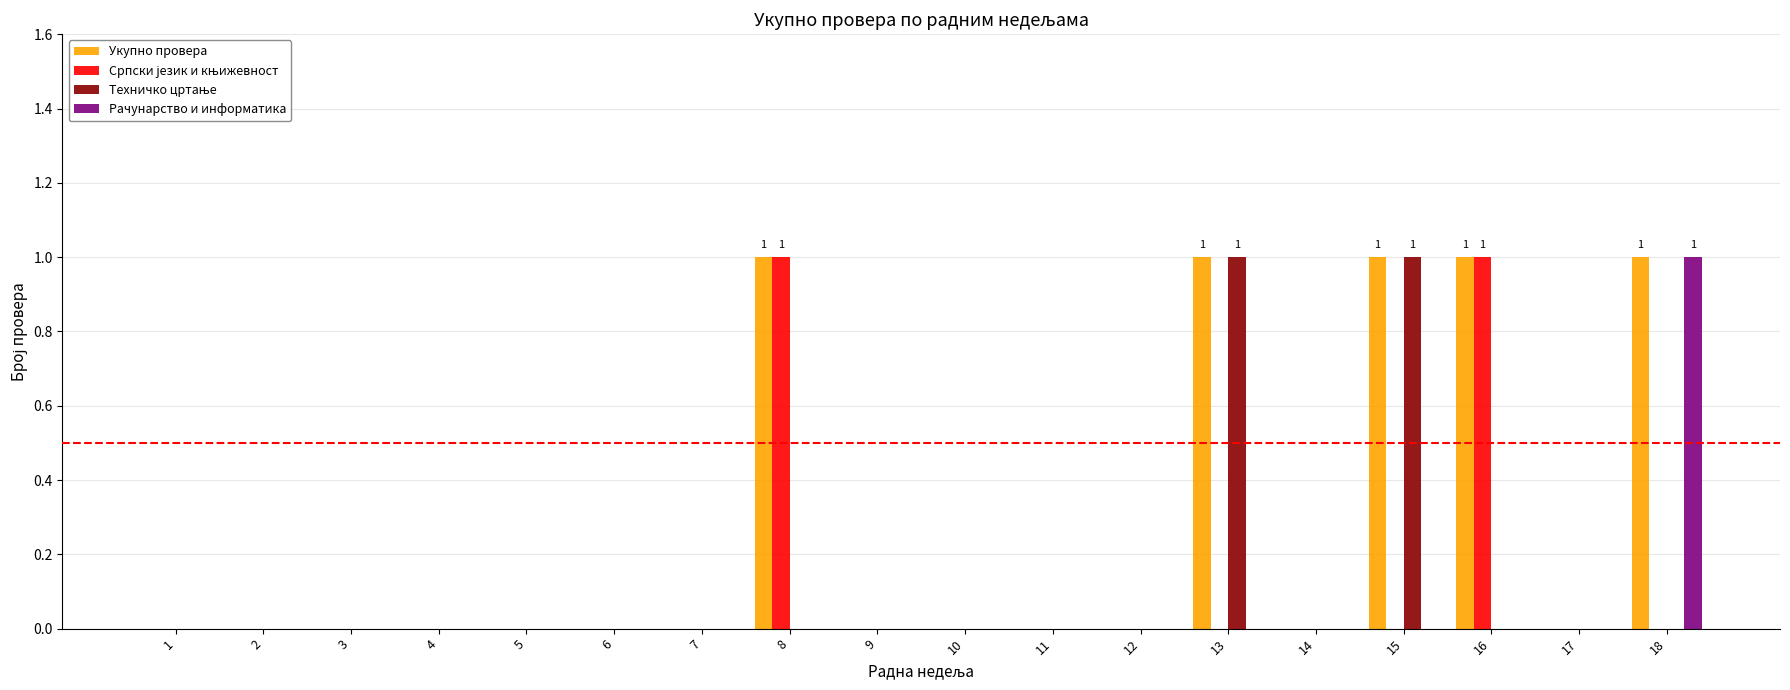

Which series has the largest total across all categories?

Укупно провера